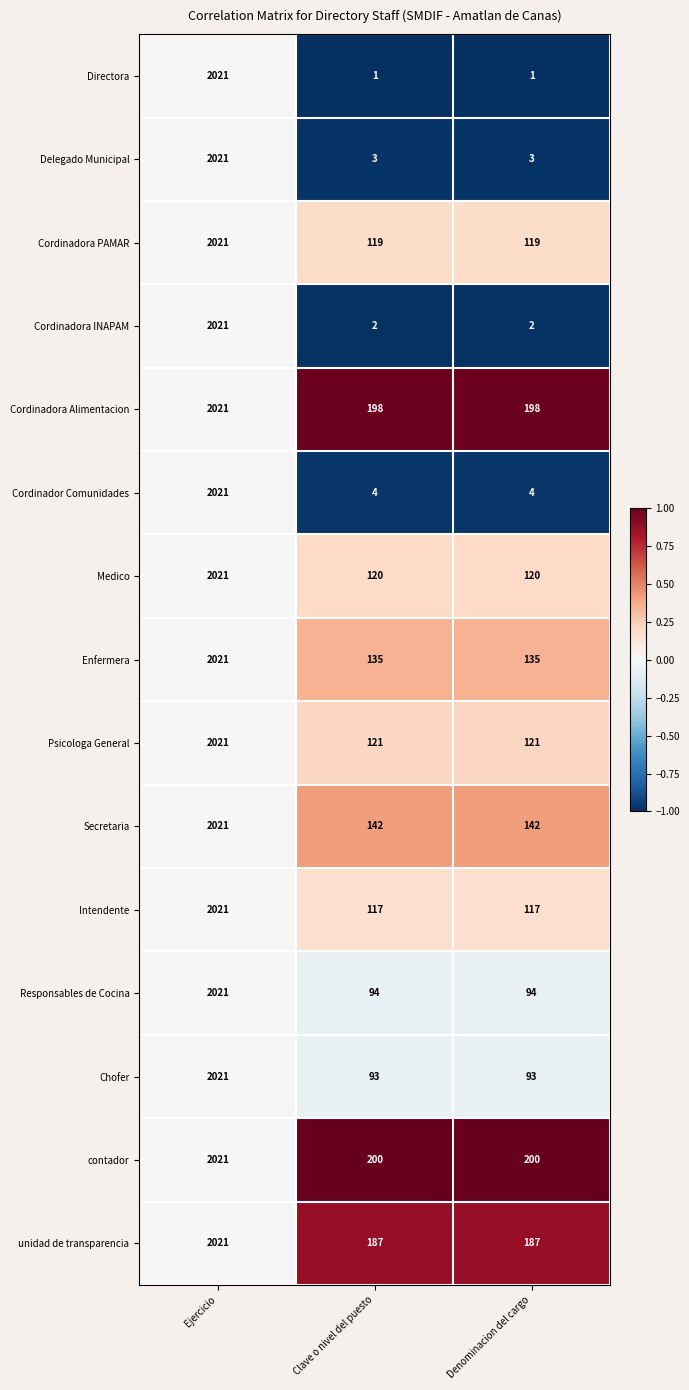

What is the maximum value shown in the chart?

2021